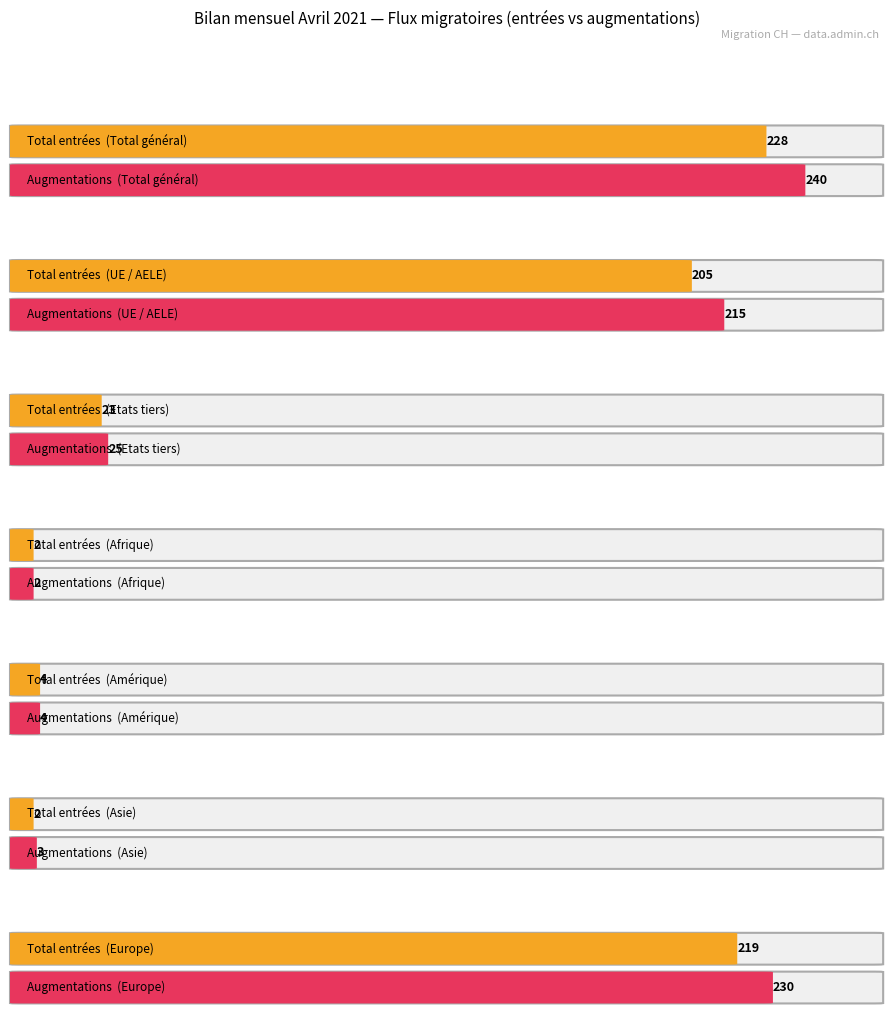

Which series has the largest total across all categories?

Augmentations